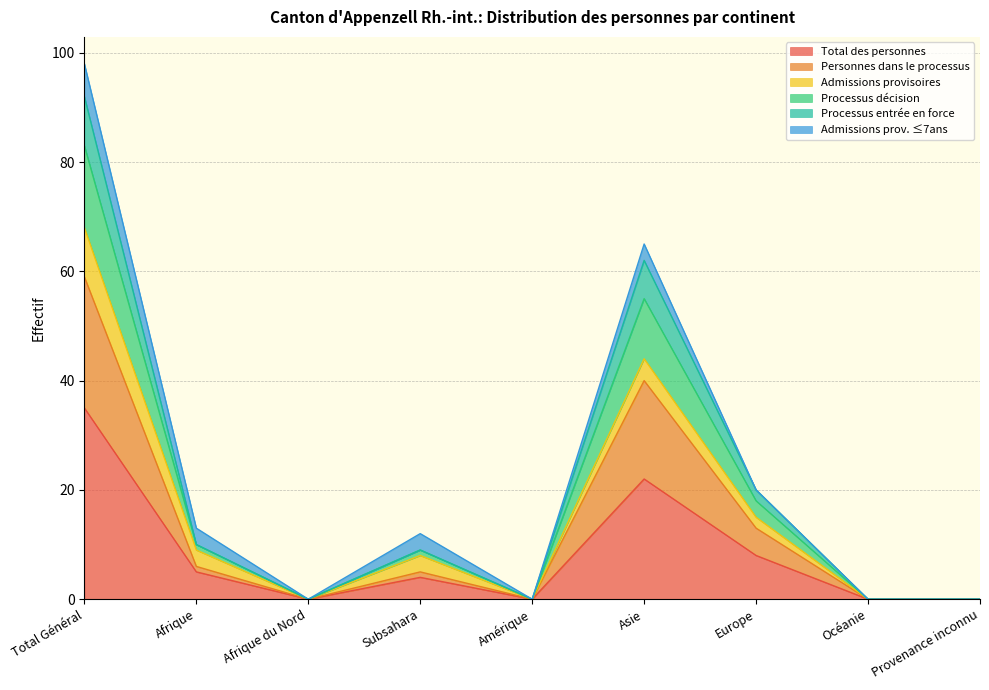

The Total des personnes series shows -16 at Amérique. True or false?

False